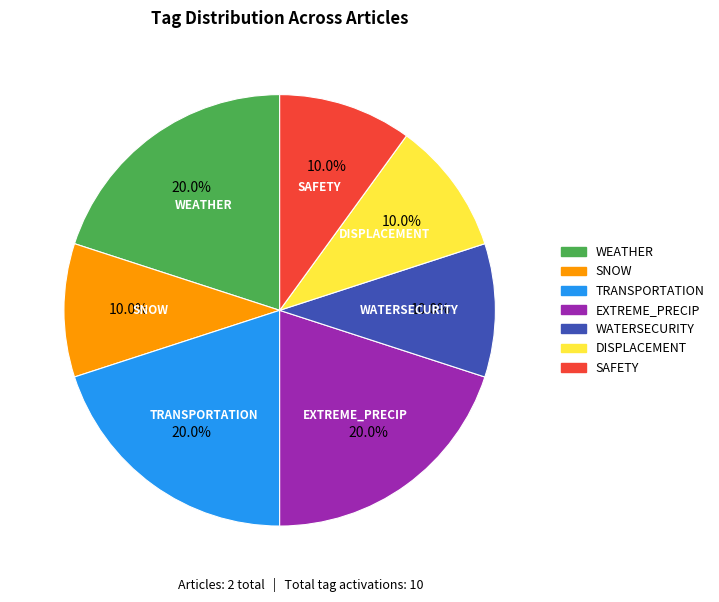

Is TRANSPORTATION the majority of the pie?

No